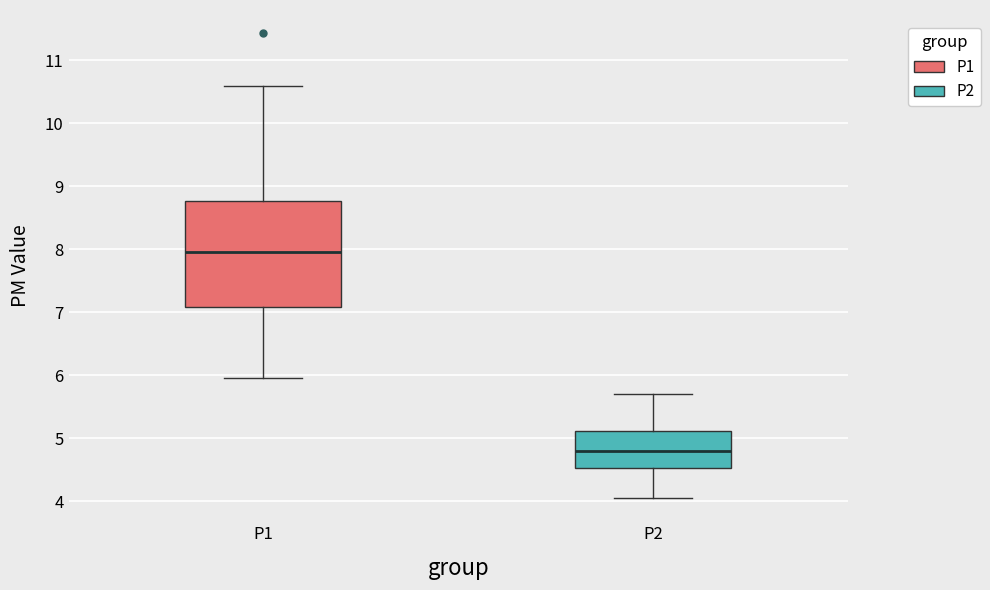

Comparing the boxes themselves (not the whiskers), which one is the tallest?

P1